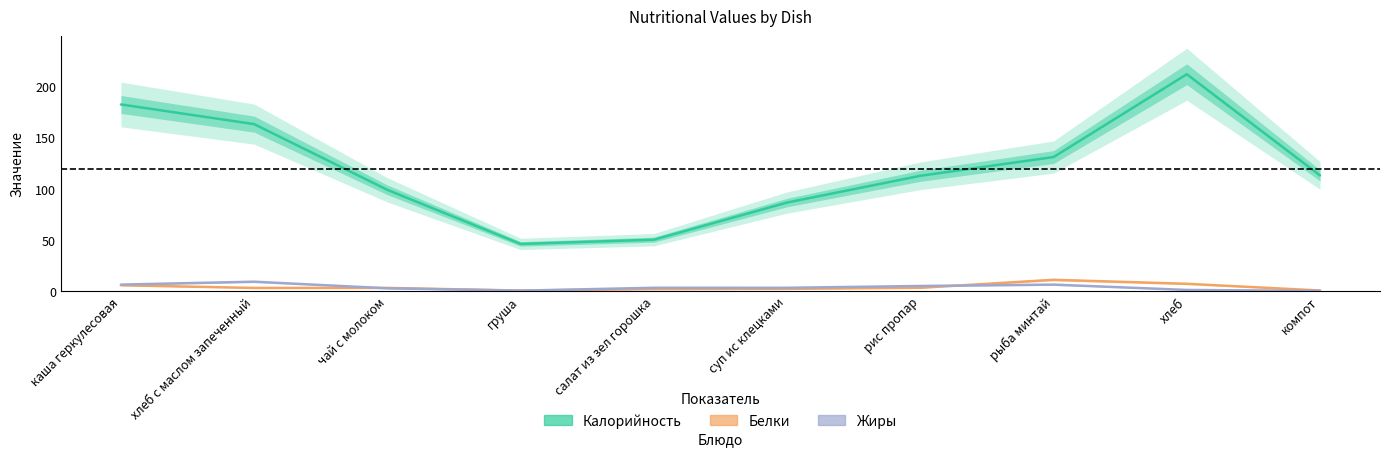

Between рыба минтай and салат из зел горошка, which is larger?

рыба минтай